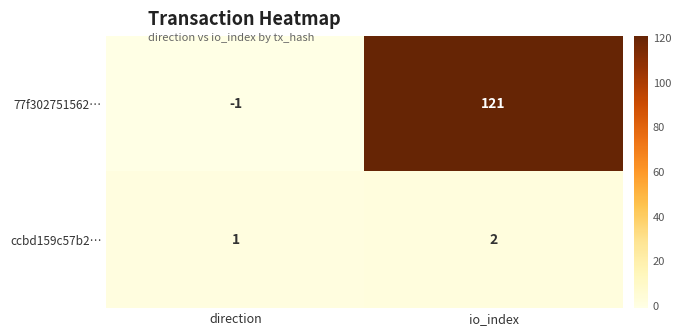

Reading left to right, what are all the values shown in this chart?

77f302751562…: -1	121
ccbd159c57b2…: 1	2